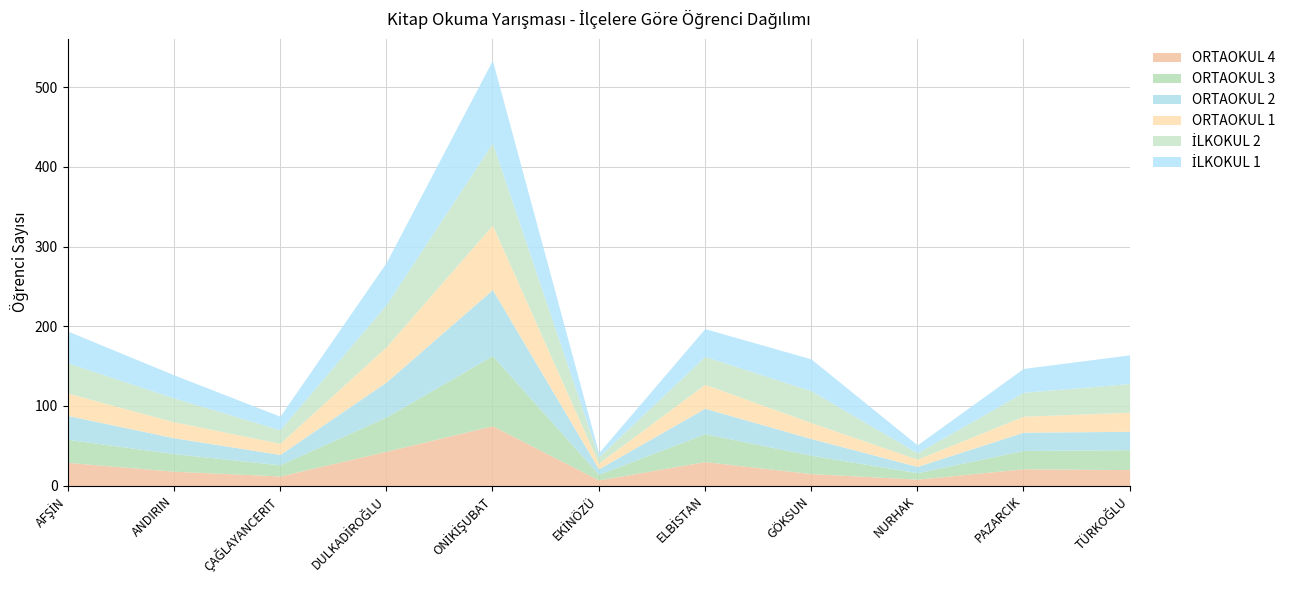

Between PAZARCIK and TÜRKOĞLU, which series saw the biggest shift?

İLKOKUL 2